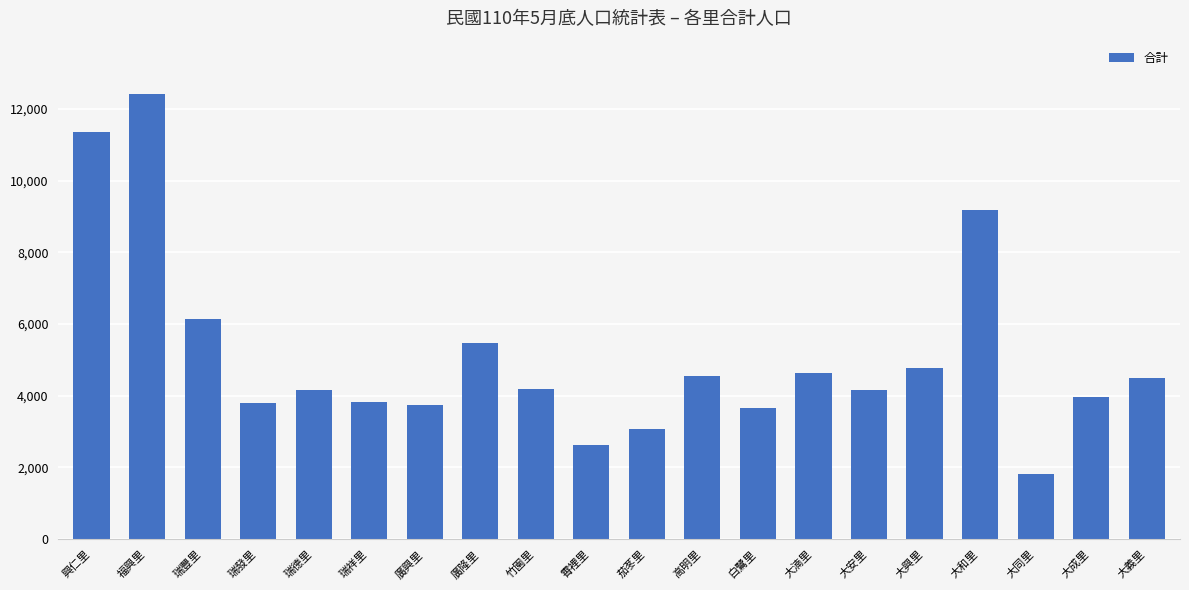

Which label corresponds to the smallest value in the chart?

大同里